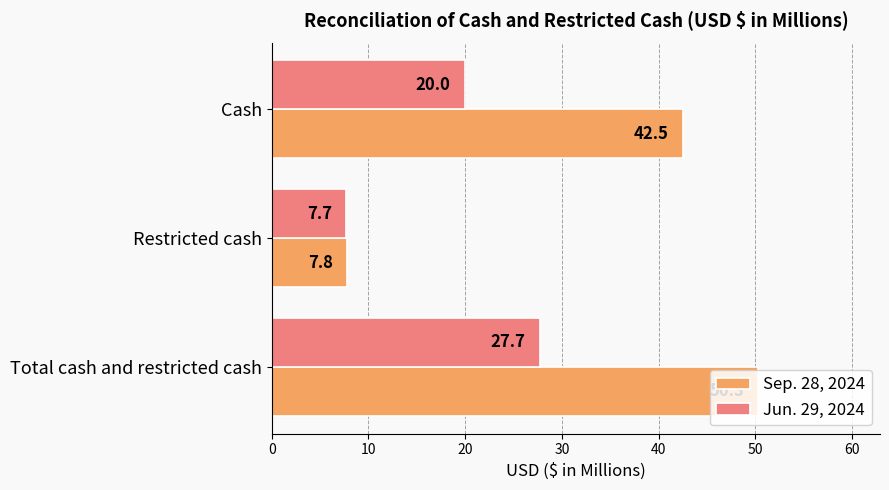

True or false: Jun. 29, 2024 has a value of 45.4 at Total cash and restricted cash.

False